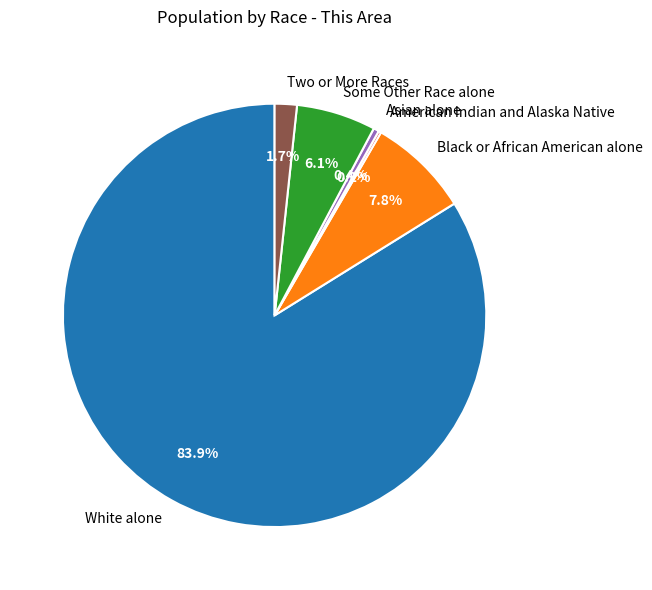

Which slice is the largest?

White alone